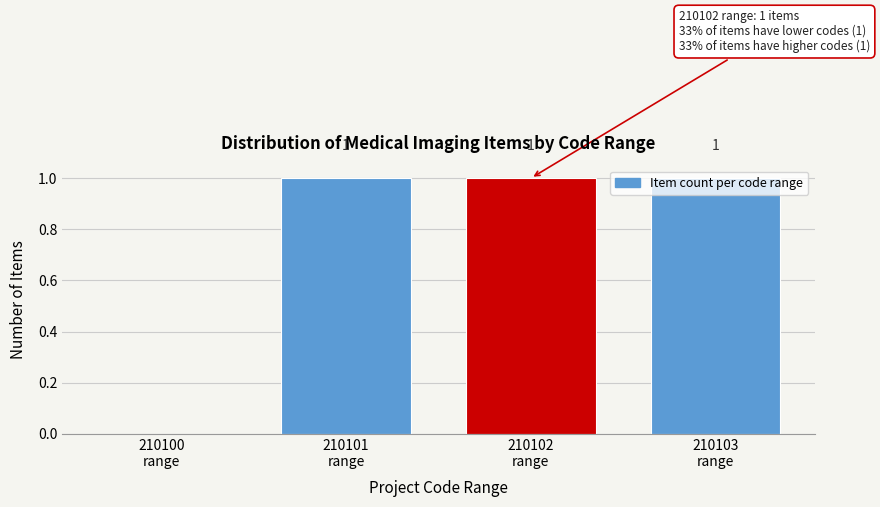

What is the sum of all values?

3